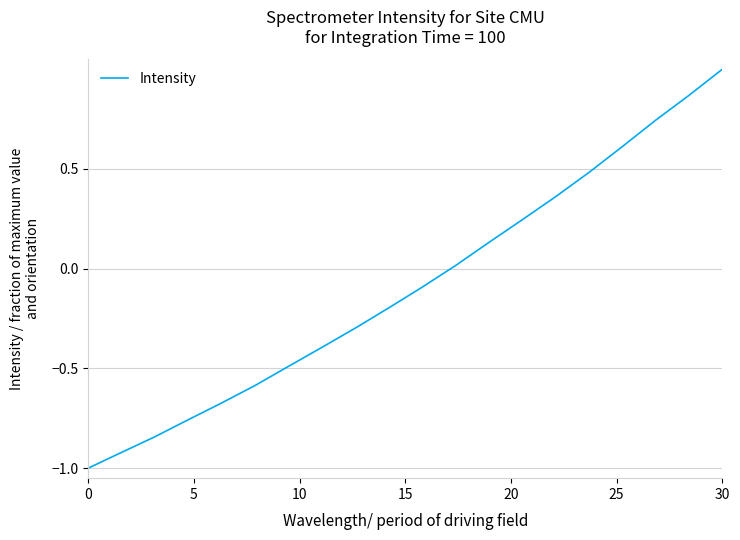

What is the greatest value displayed?

1.0